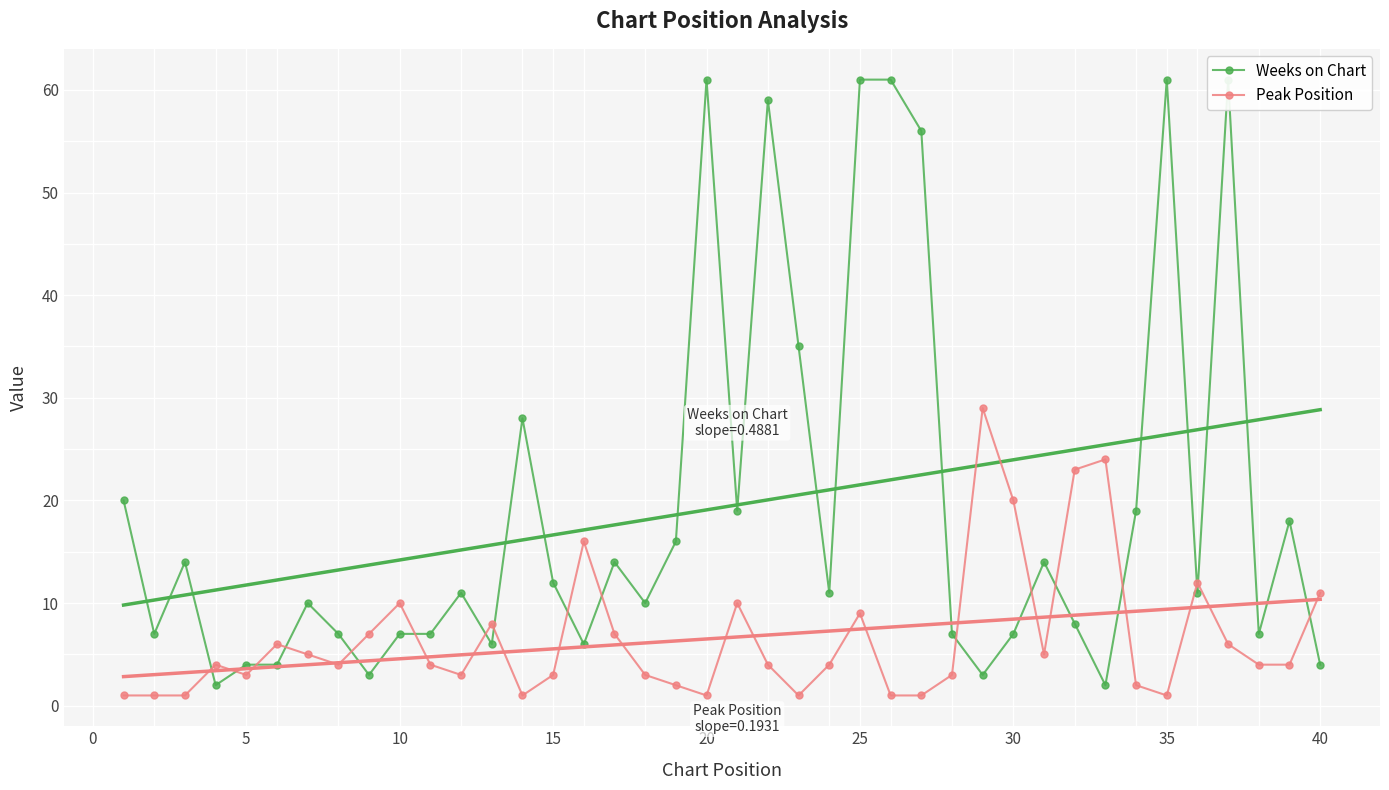

True or false: Peak Position has more than 1 points higher than both neighbors.

True